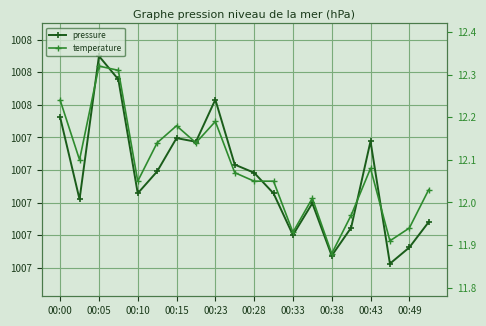

In pressure, how many points are higher than both neighbors (excluding endpoints)?

5